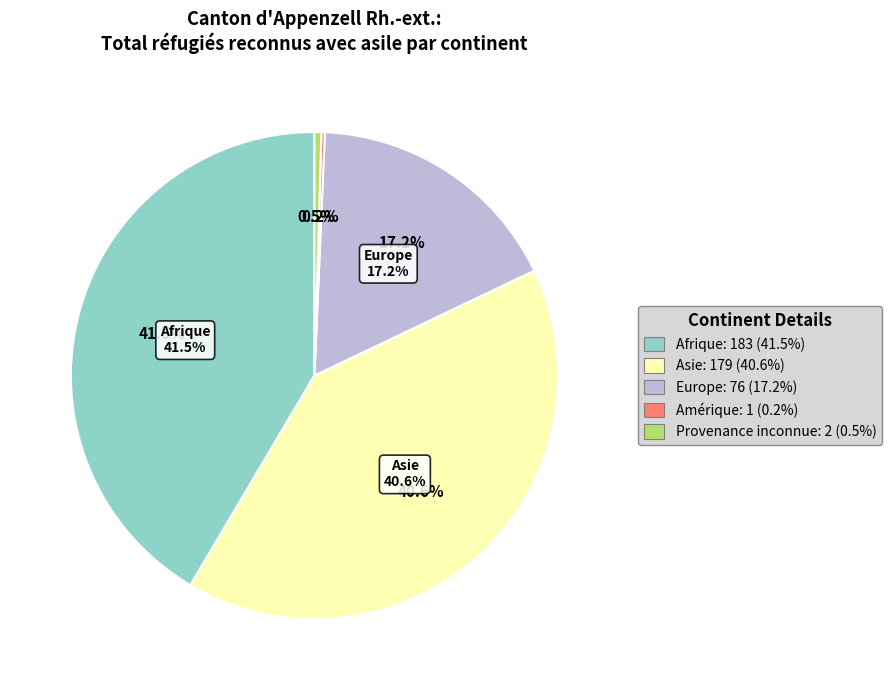

To the nearest percent, what portion does Europe represent?

17%